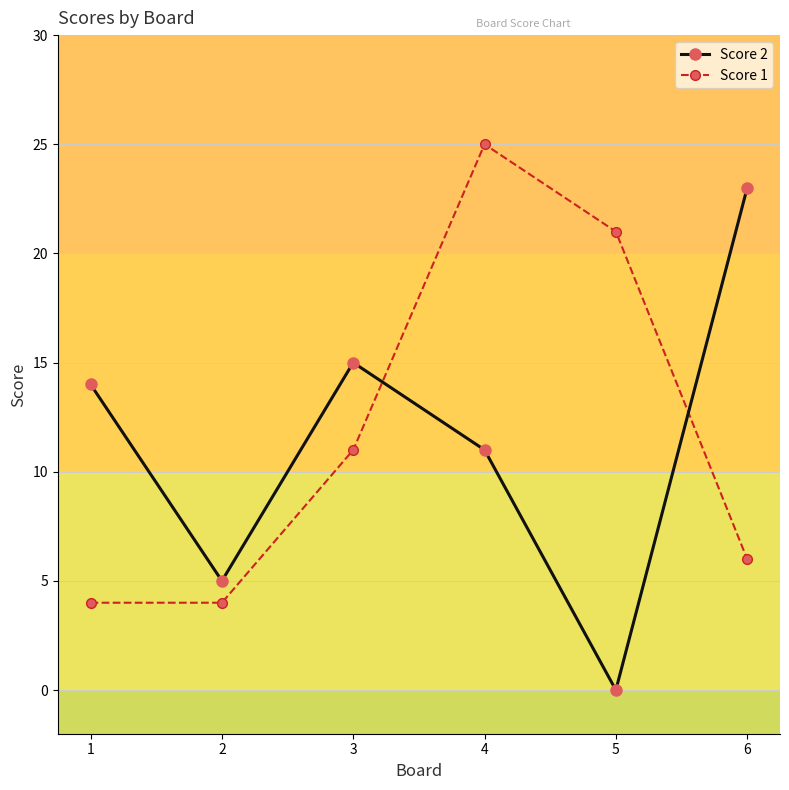

How many interior local peaks does the Score 2 series have?

1